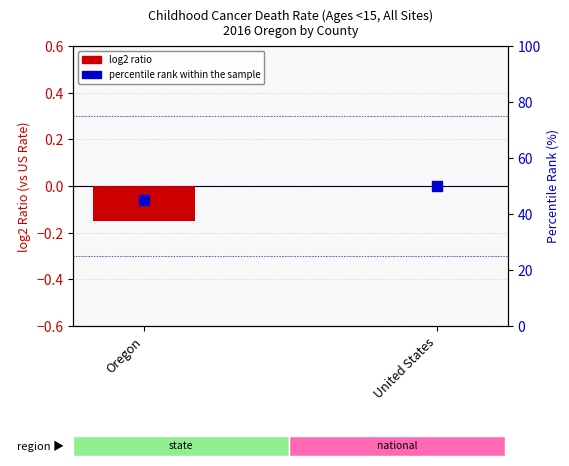

At how many categories does at least one series exceed 12?

2